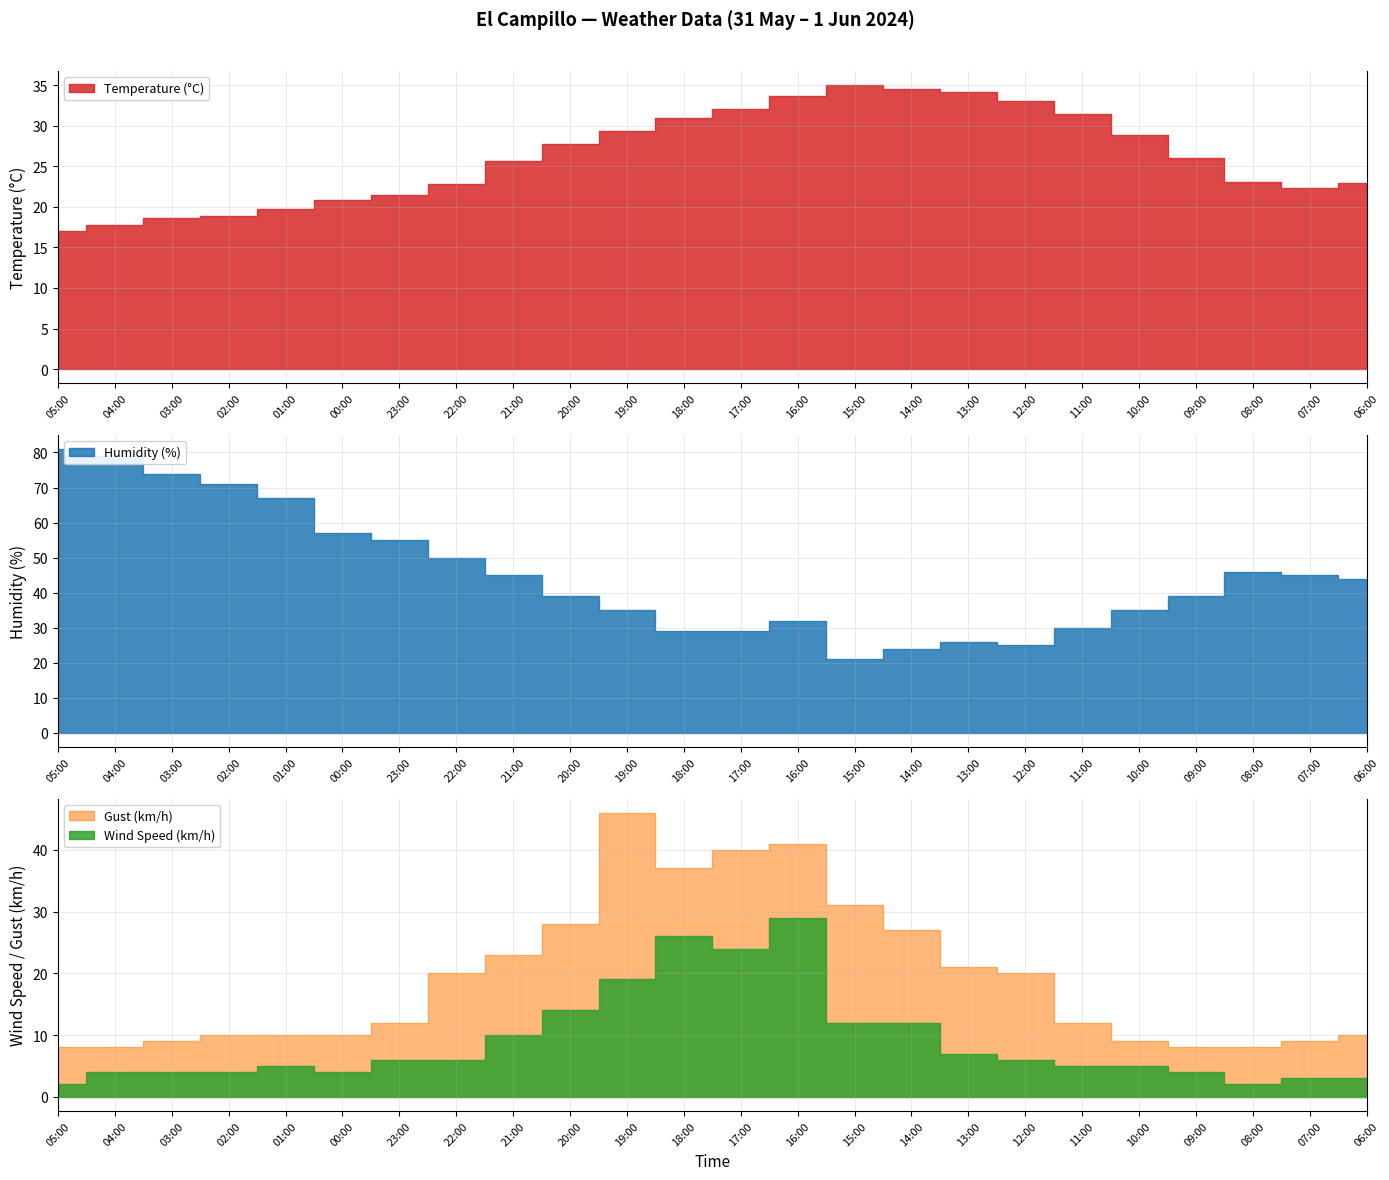

How many data points in Humidity (%) are above 44?

11